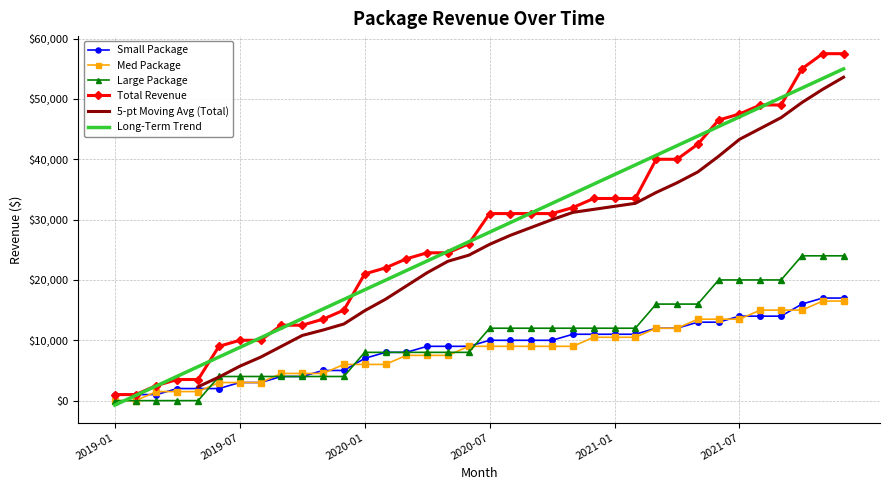

What is the sum of all Small Package values?

309000.0